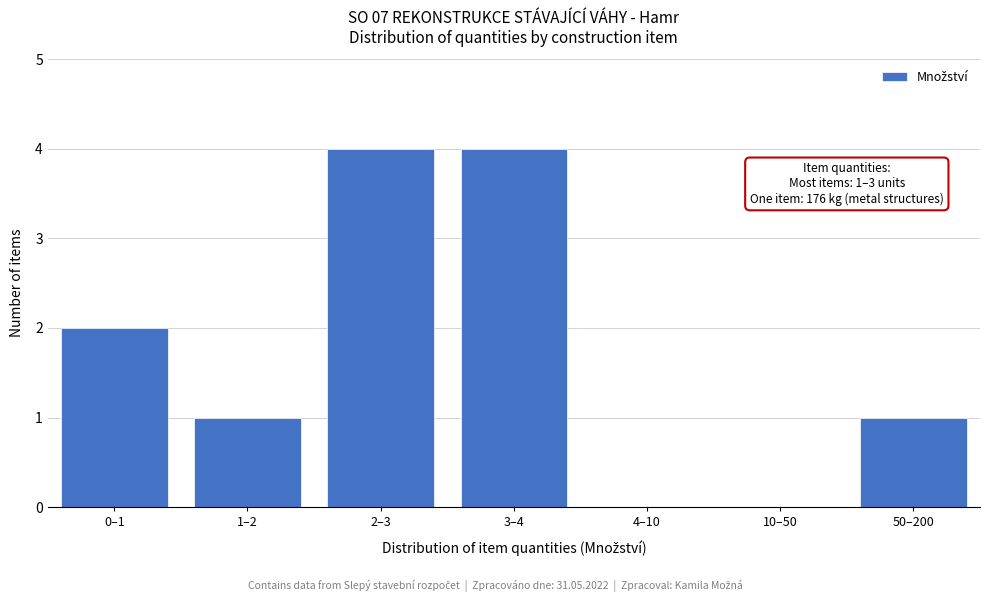

Reading left to right, transcribe all the data shown in this chart.

0–1=2	1–2=1	2–3=4	3–4=4	4–10=0	10–50=0	50–200=1